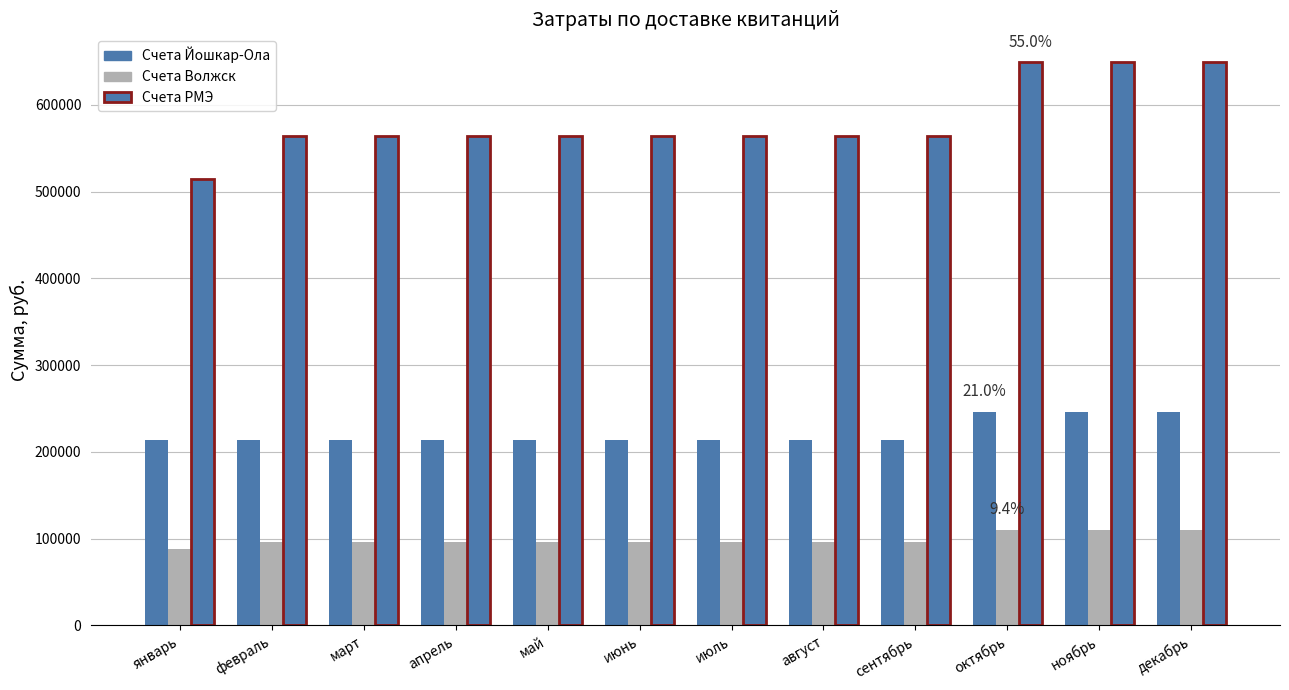

What is the difference between the Счета РМЭ values at март and октябрь?

84493